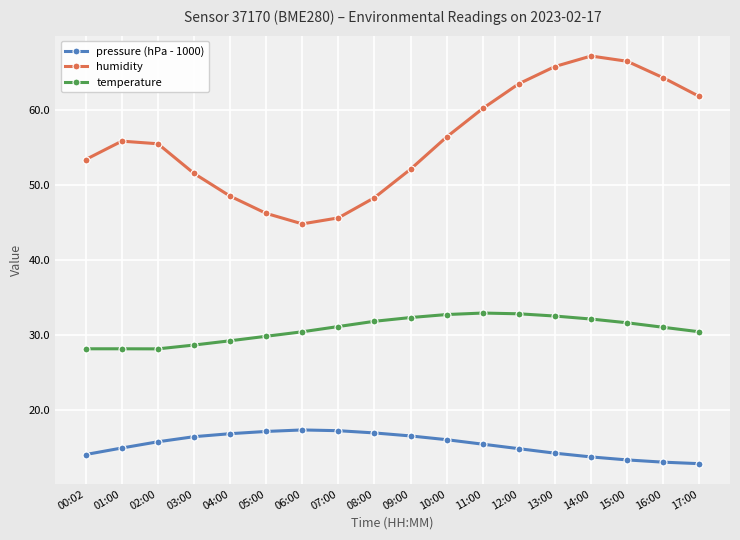

What is the difference between the temperature values at 13:00 and 15:00?

0.9